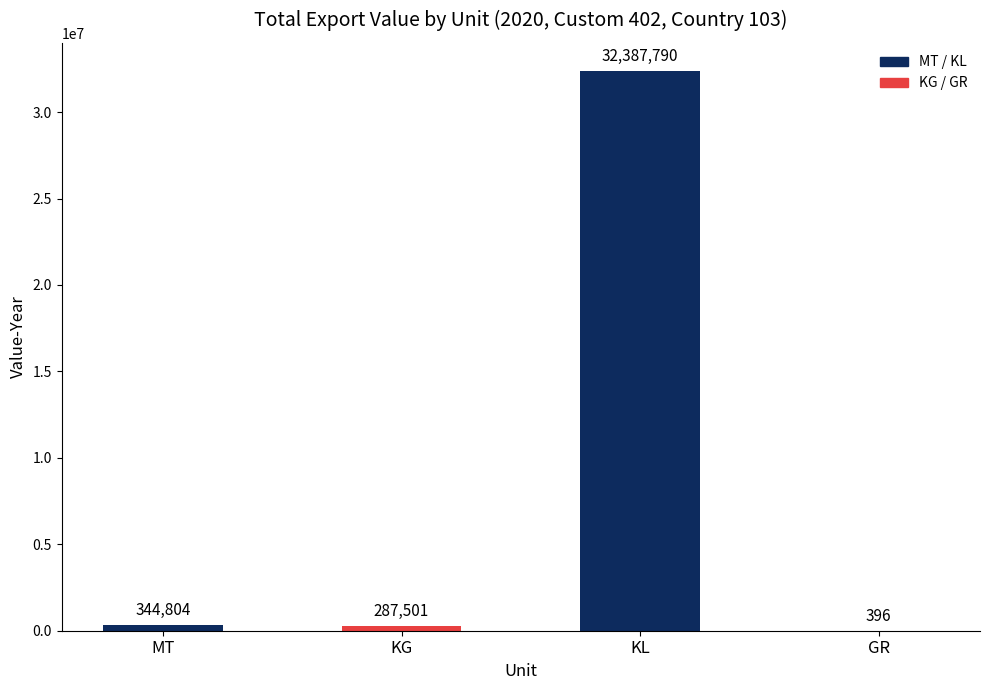

What is the maximum value shown in the chart?

32387790